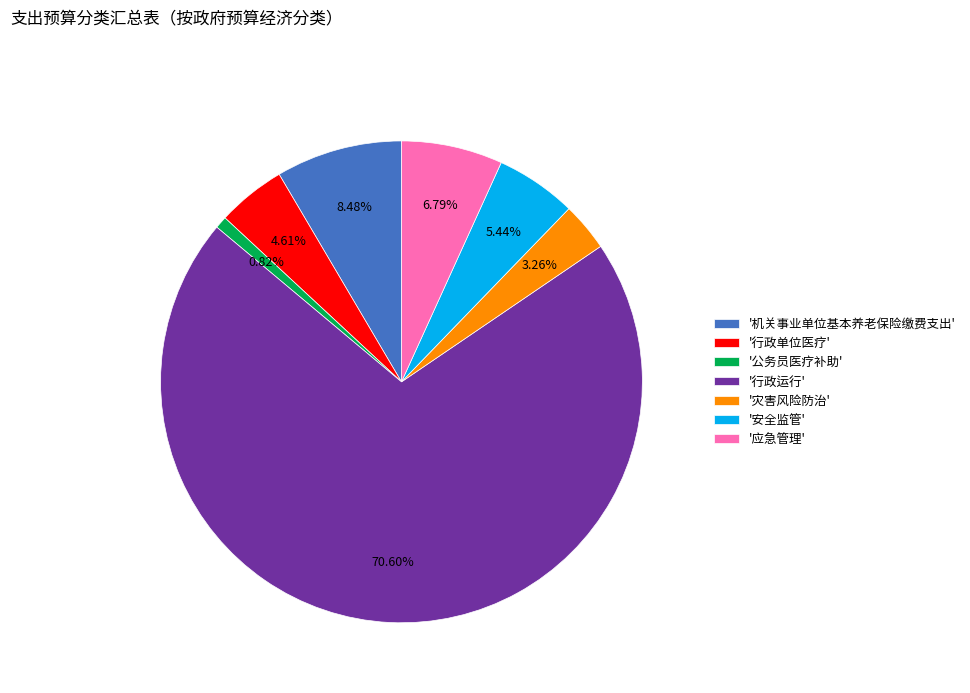

Is the sum of '行政单位医疗' and '公务员医疗补助' greater than half?

No